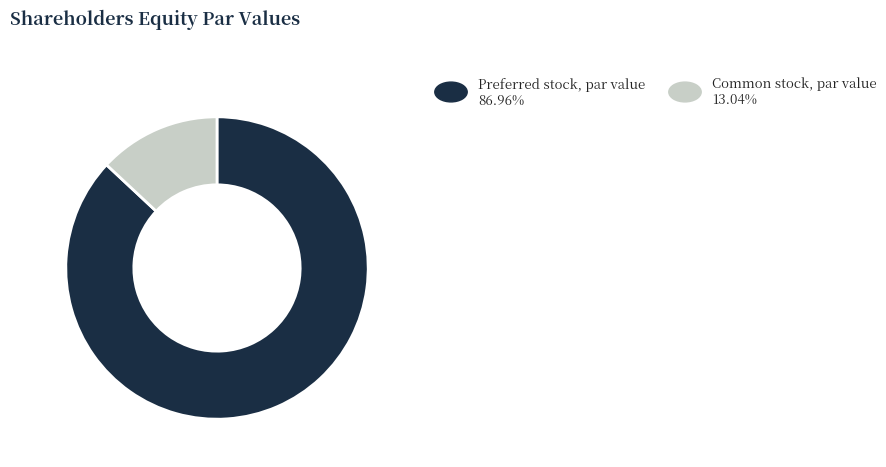

Is there a majority slice in this chart?

Yes